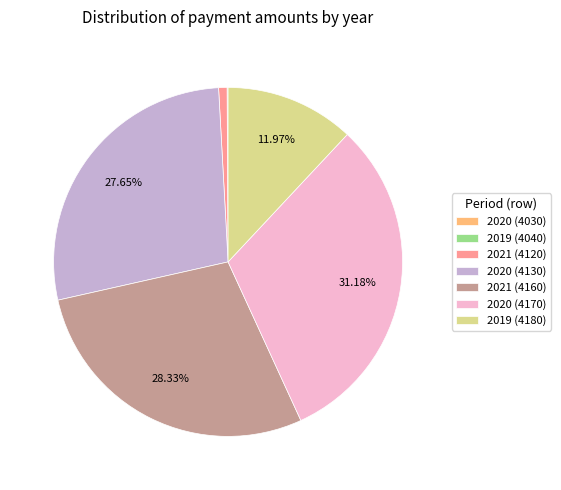

Is 2020 (4170) the majority of the pie?

No